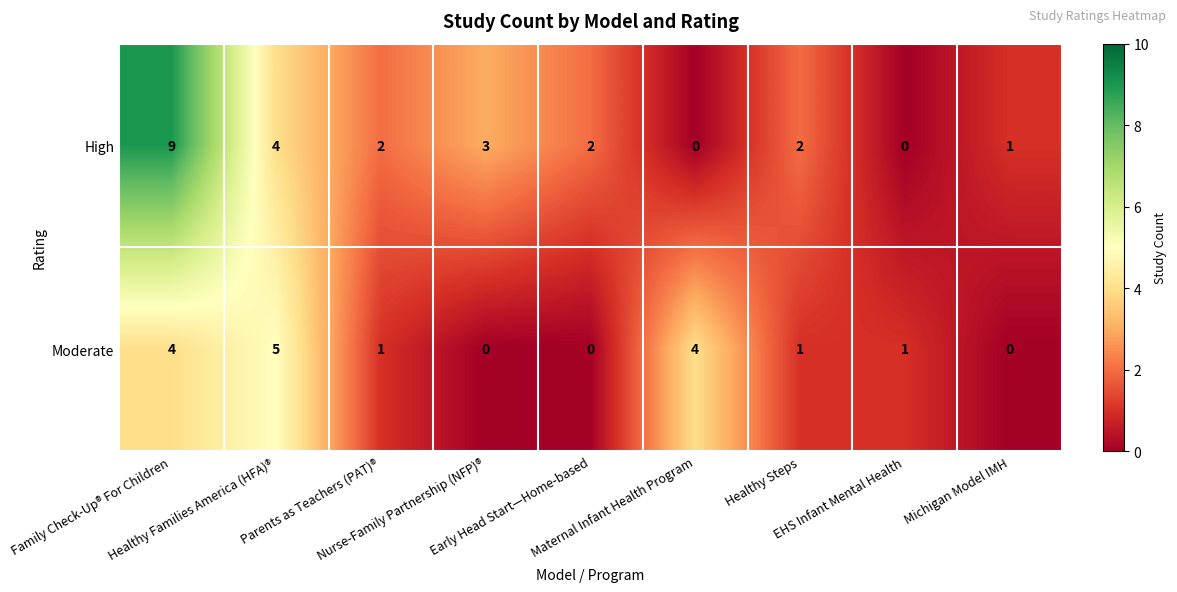

List the series in order of their overall mean, highest first.

High, Moderate